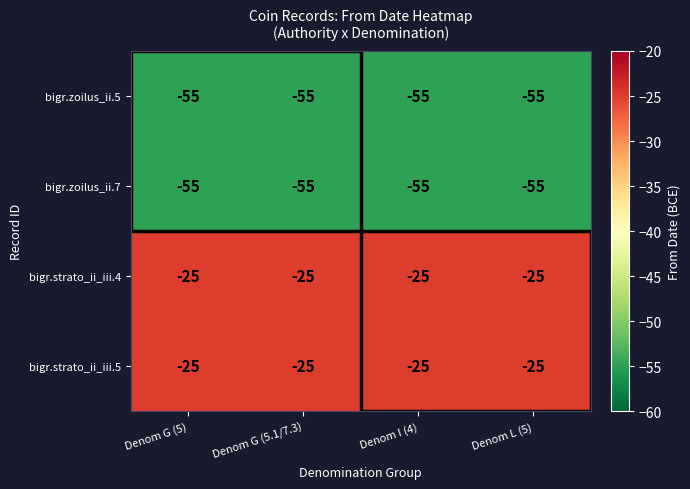

What is the approximate value of bigr.strato_ii_iii.5 at Denom I (4)?

-25